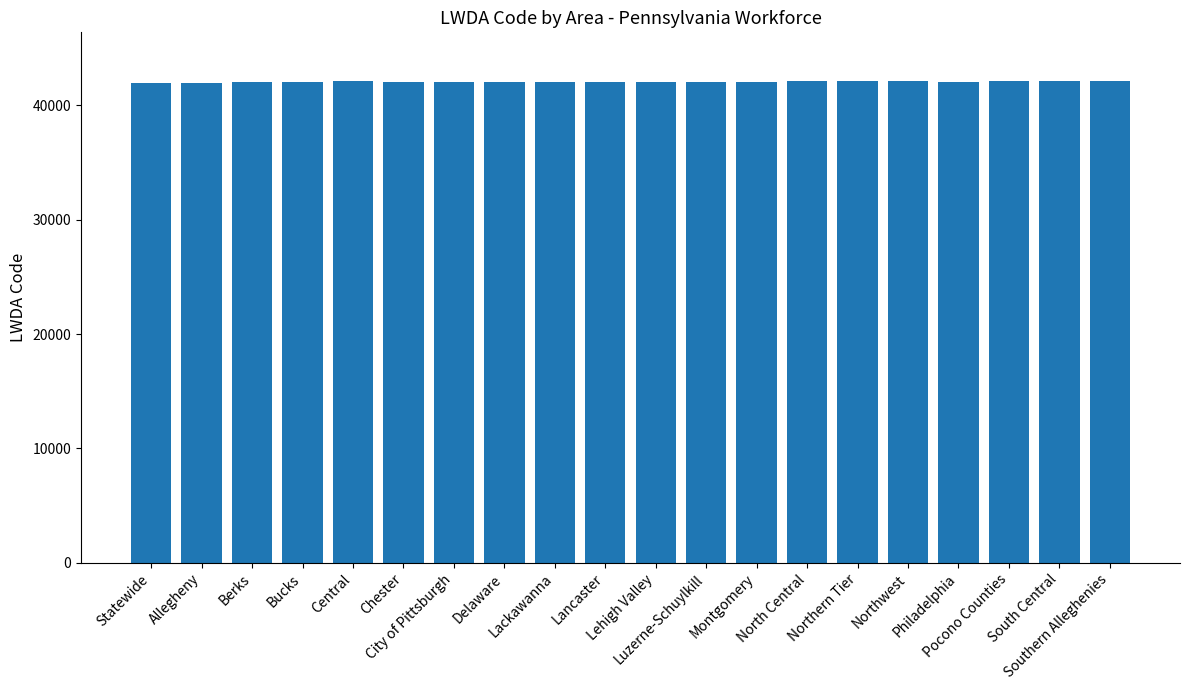

Does the chart contain any negative values?

No